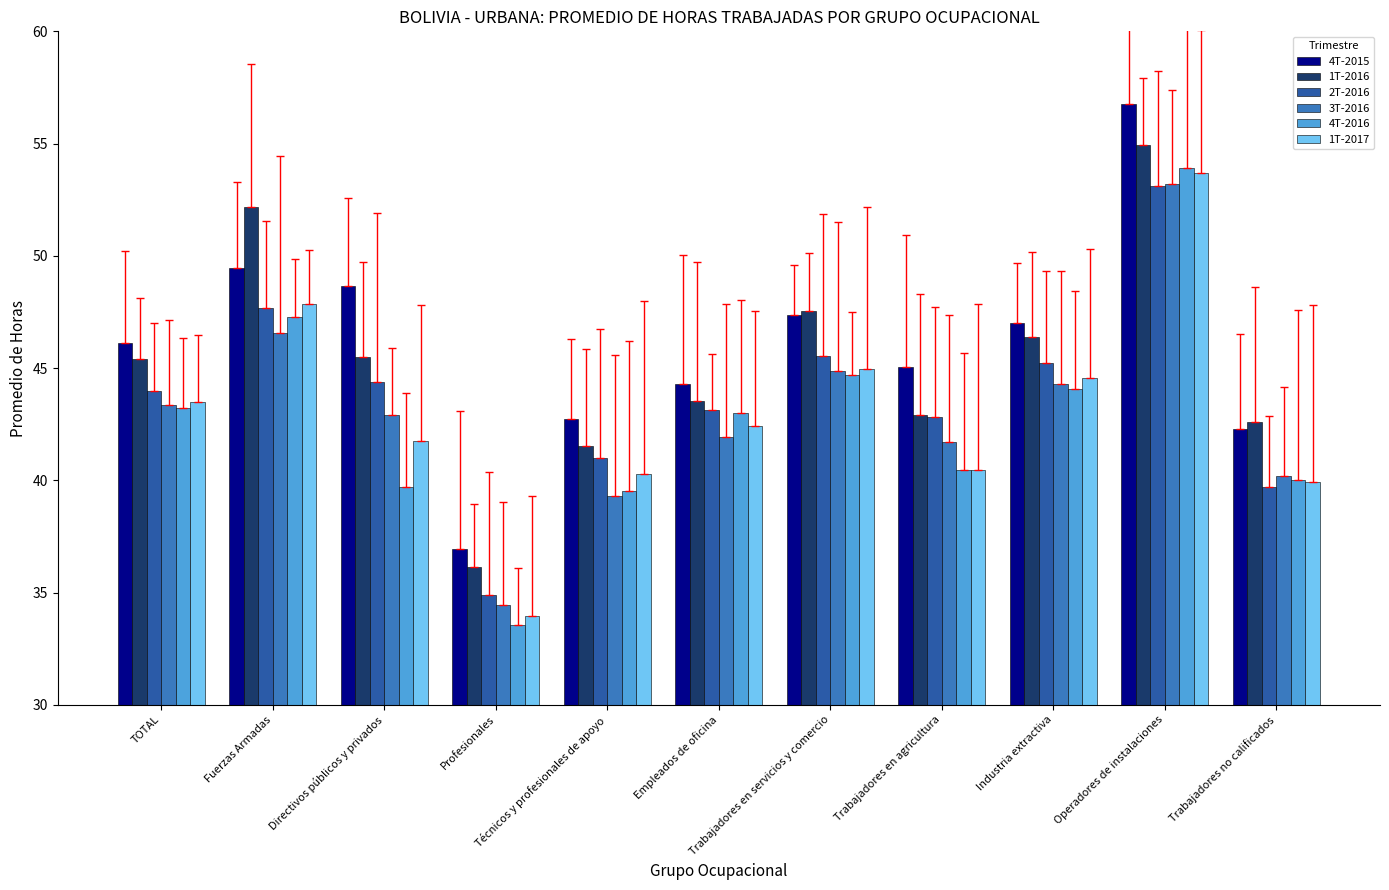

Which category has the highest value in the 3T-2016 series?

Operadores de instalaciones